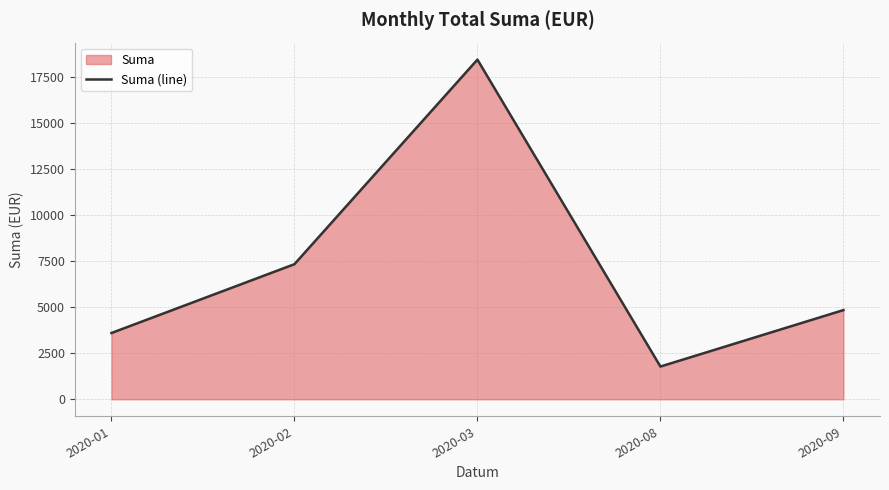

What is the ratio of the value at 2020-01 to the value at 2020-09?

0.7